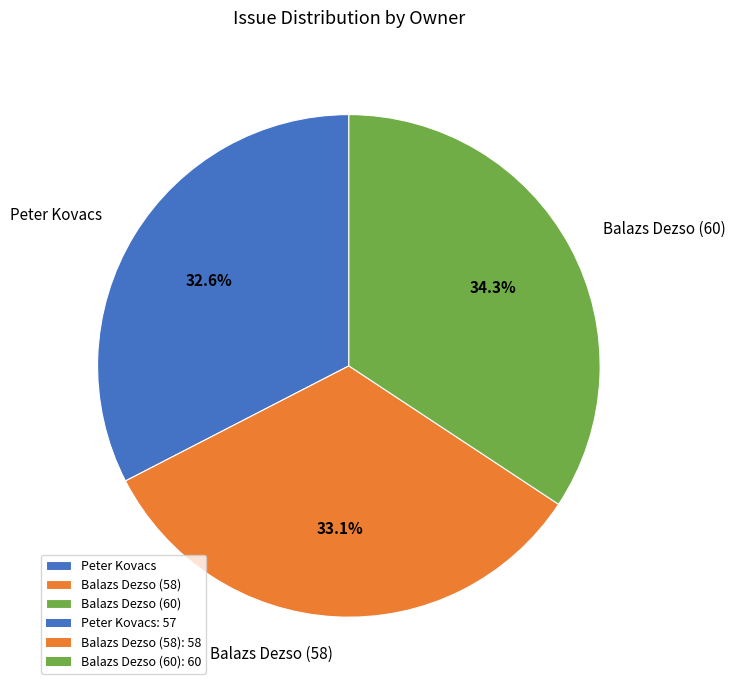

To the nearest percent, what is the combined percentage of Balazs Dezso (60) and Peter Kovacs?

67%